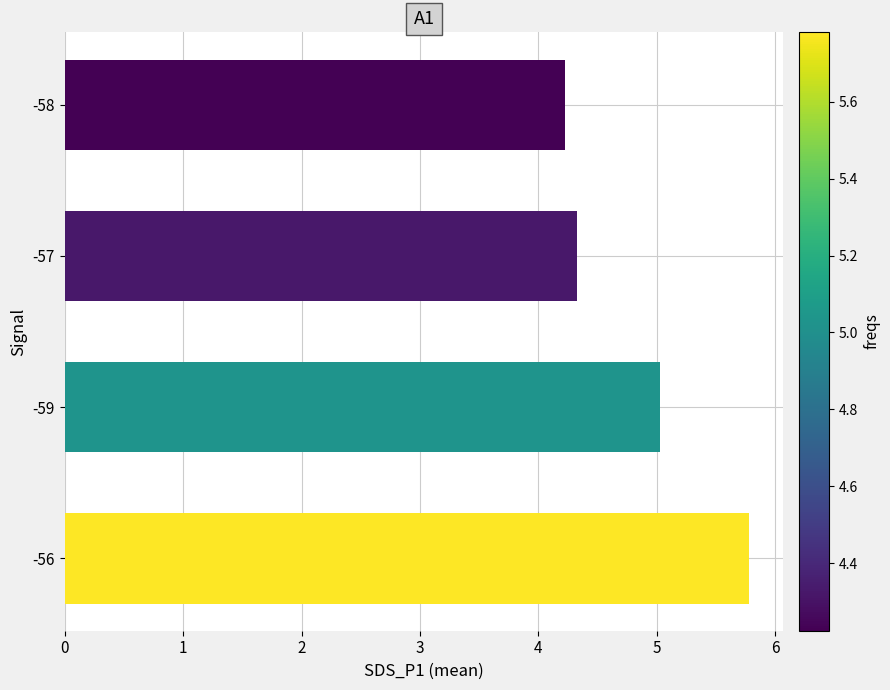

The chart shows a value of 3.2 at -59. True or false?

False